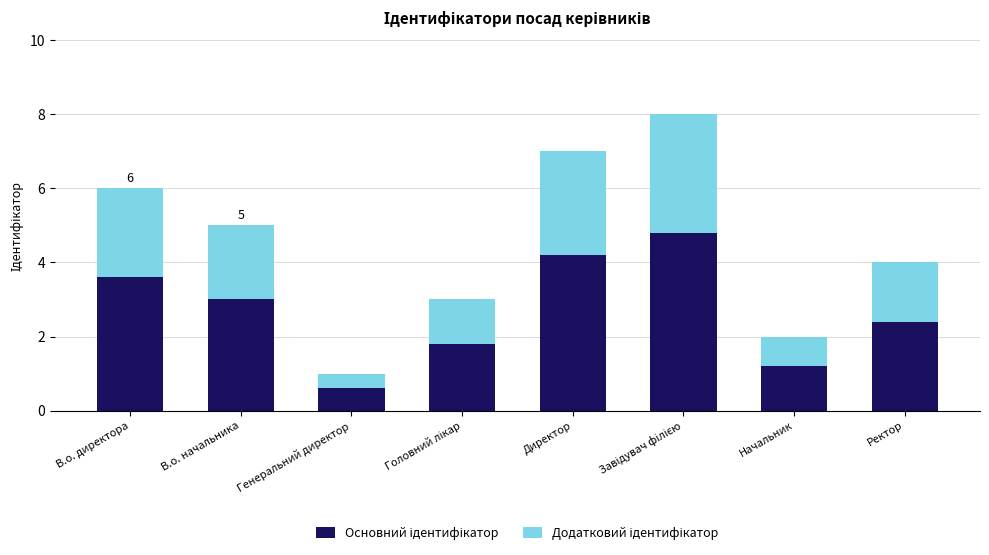

What is the total value across all series at Начальник?

2.0